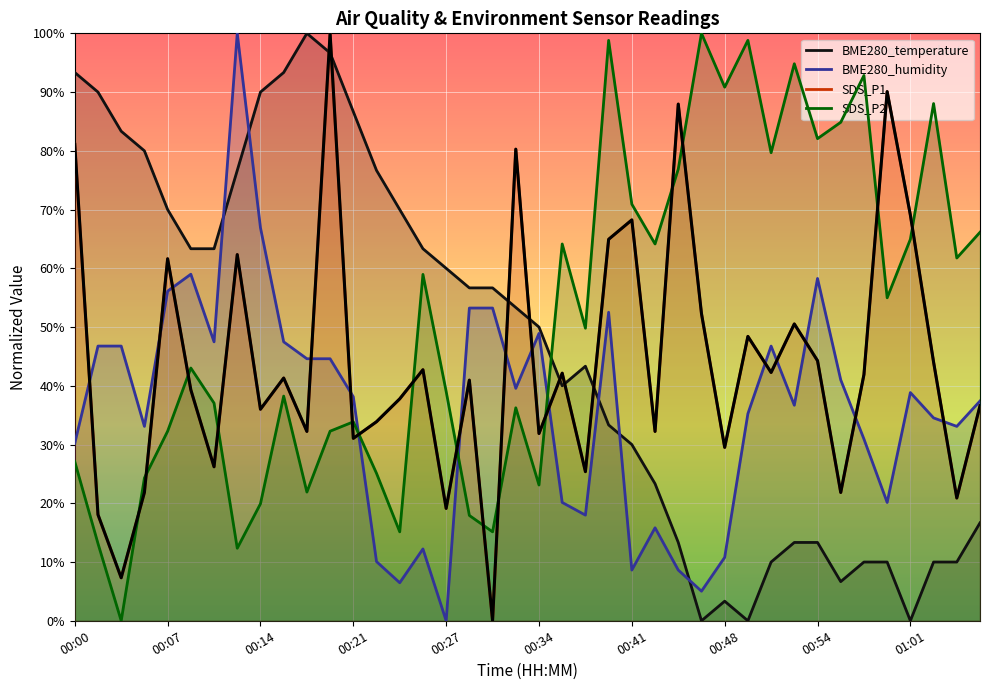

Which series changed the most between 00:24 and 00:48?

SDS_P2